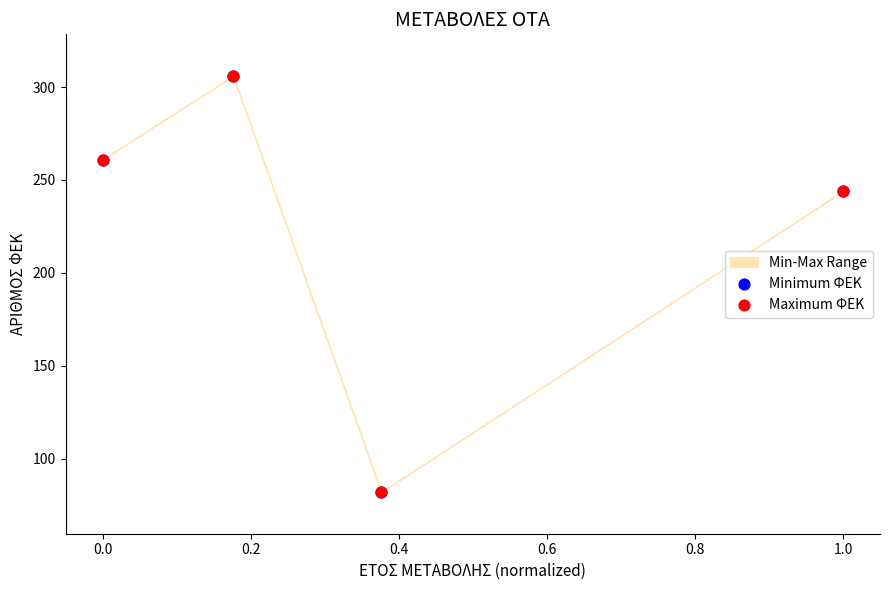

Which series has the widest spread of Y values?

Minimum ΦΕΚ